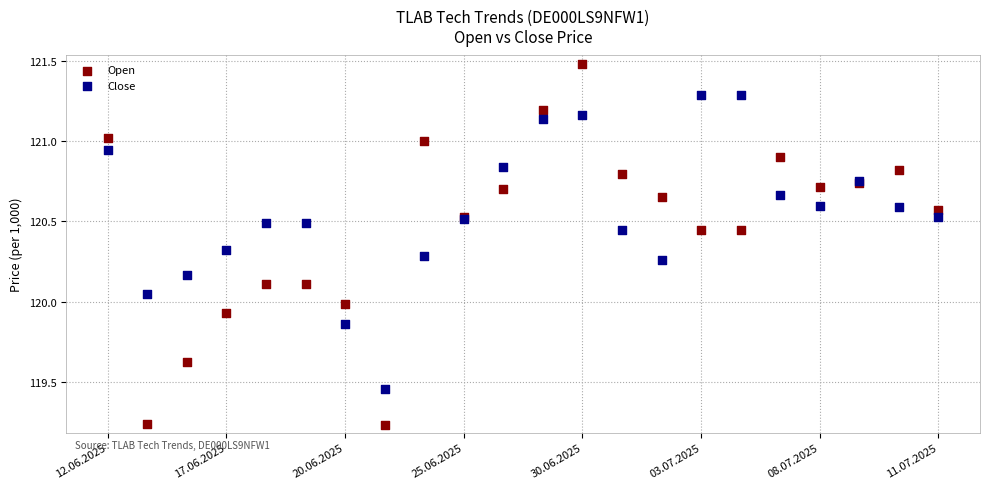

Which series contains the highest Y value?

Open